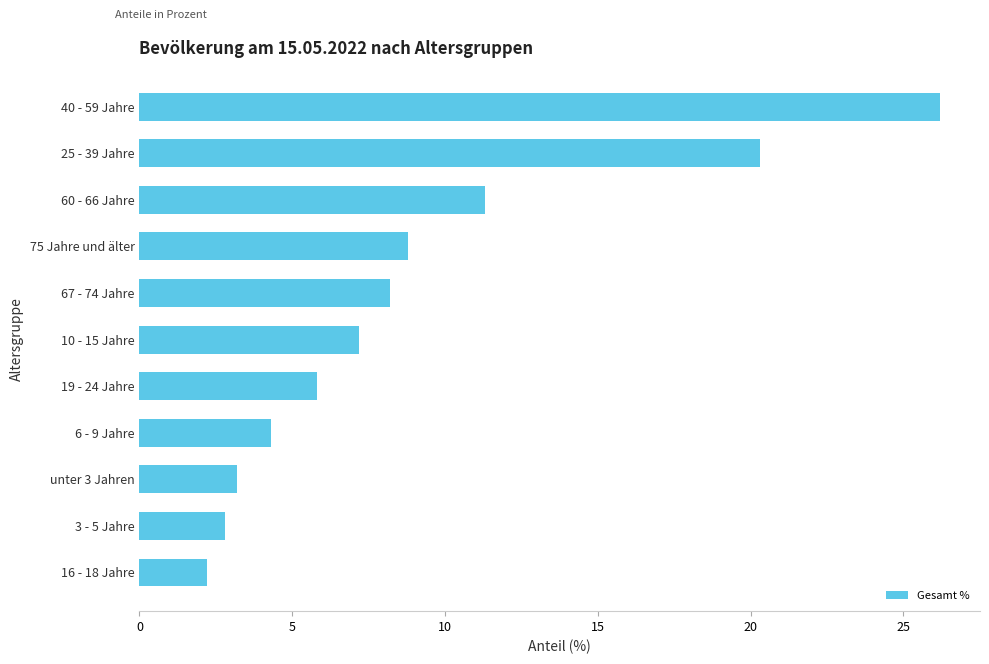

What is the greatest value displayed?

26.2